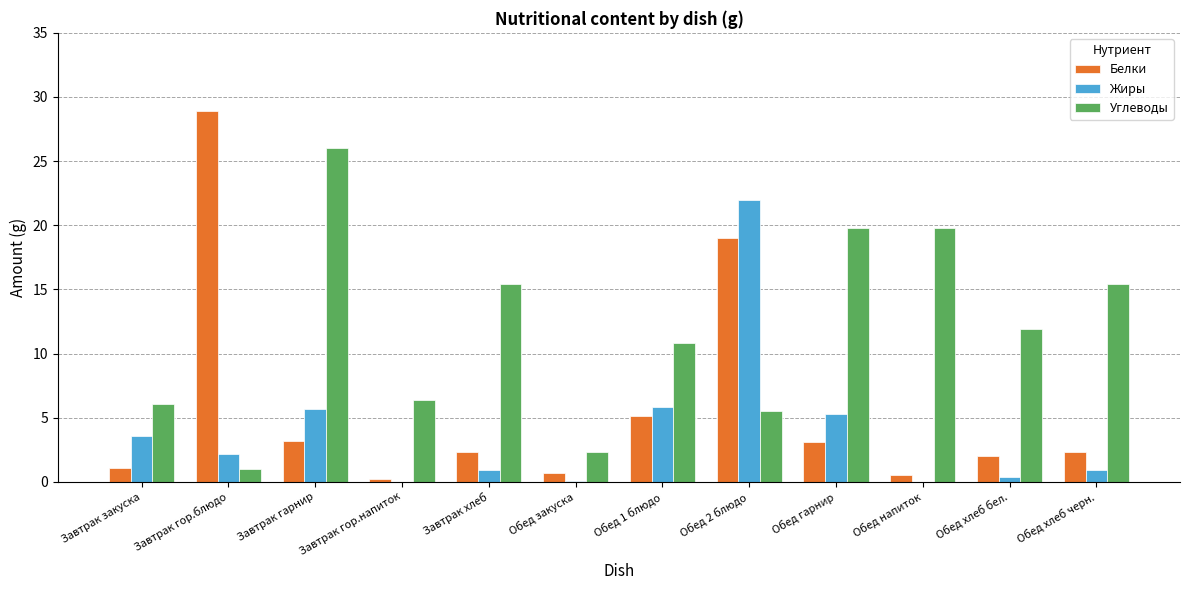

At which category does the chart reach its peak across all series?

Завтрак гор.блюдо